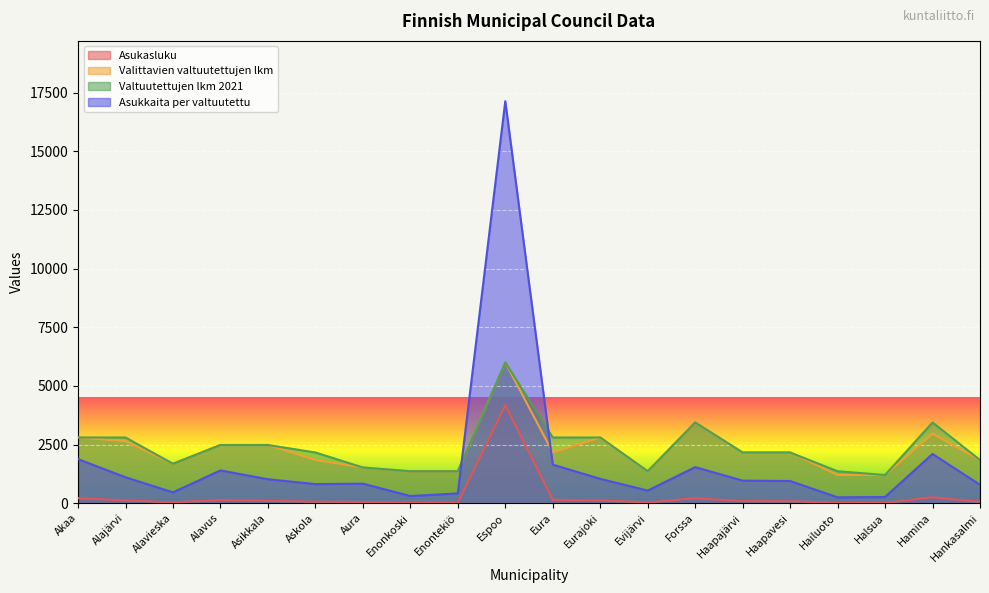

True or false: Valtuutettujen lkm 2021 has a value of 5668.3 at Forssa.

False